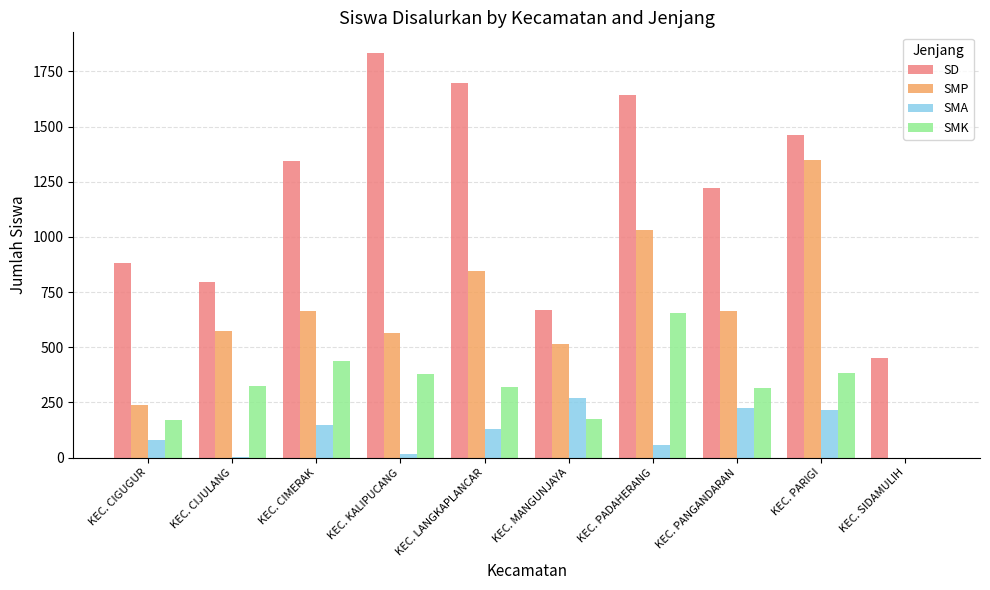

Which series has the largest total across all categories?

SD